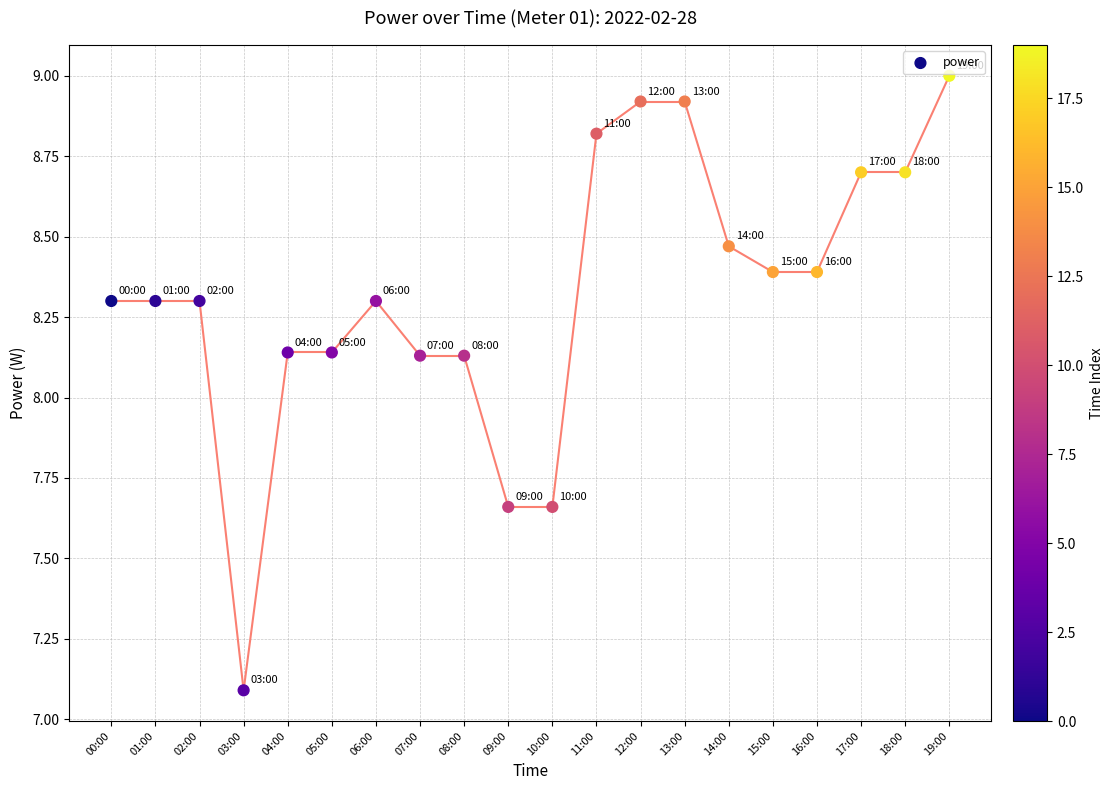

What is the range of Y values (max minus min)?

1.9